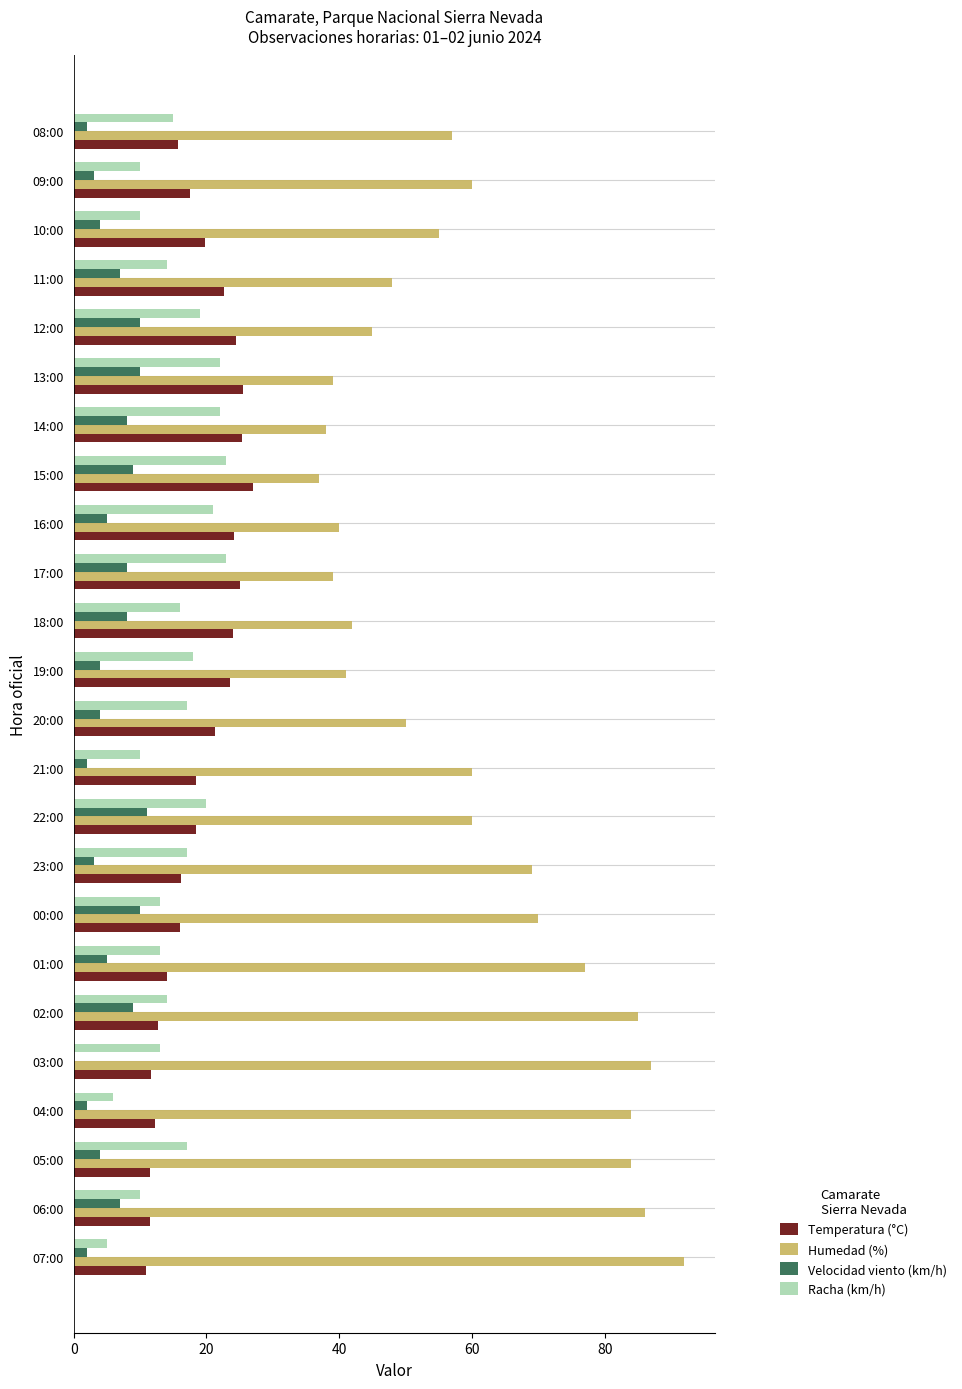

What is the average value of the Temperatura (°C) series?

18.7